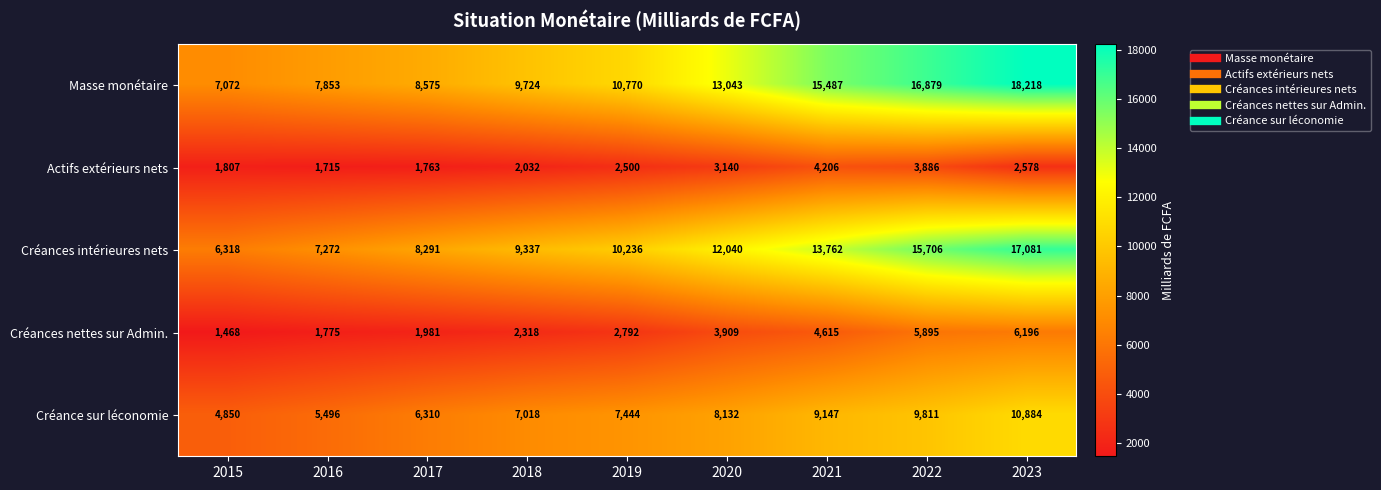

What is the sum of the Masse monétaire values at 2020 and 2018?

22767